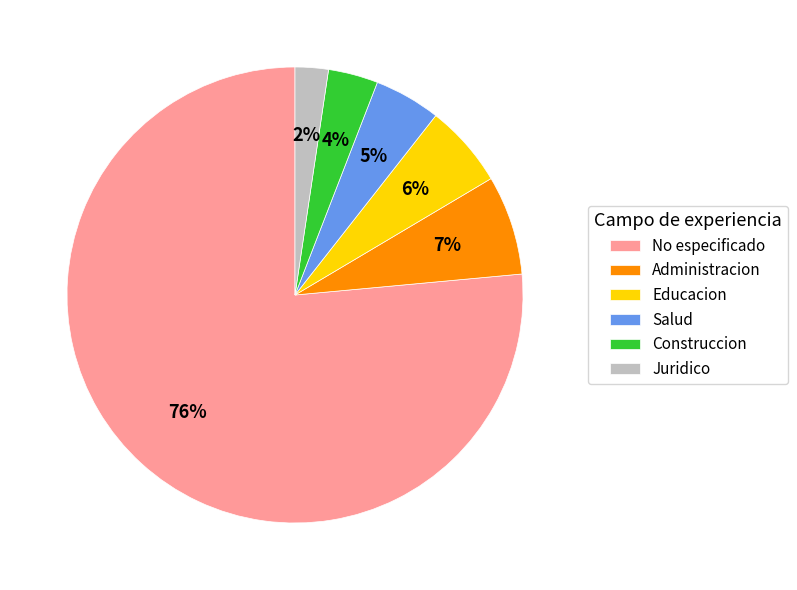

To the nearest percent, what portion does Juridico represent?

2%